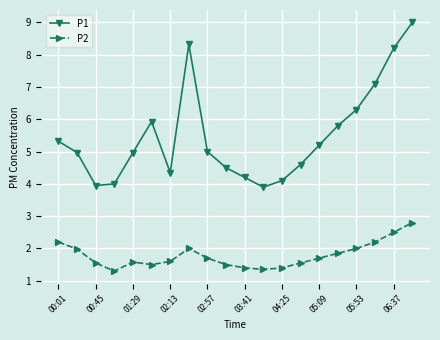

True or false: P2 and P1 intersect in this chart.

False